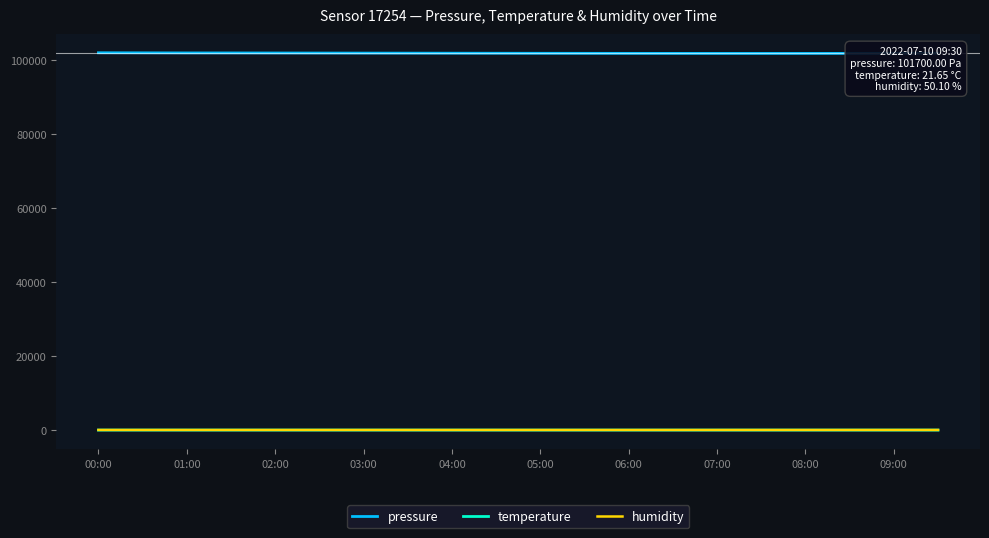

At which category is the sum across all series the highest?

00:00